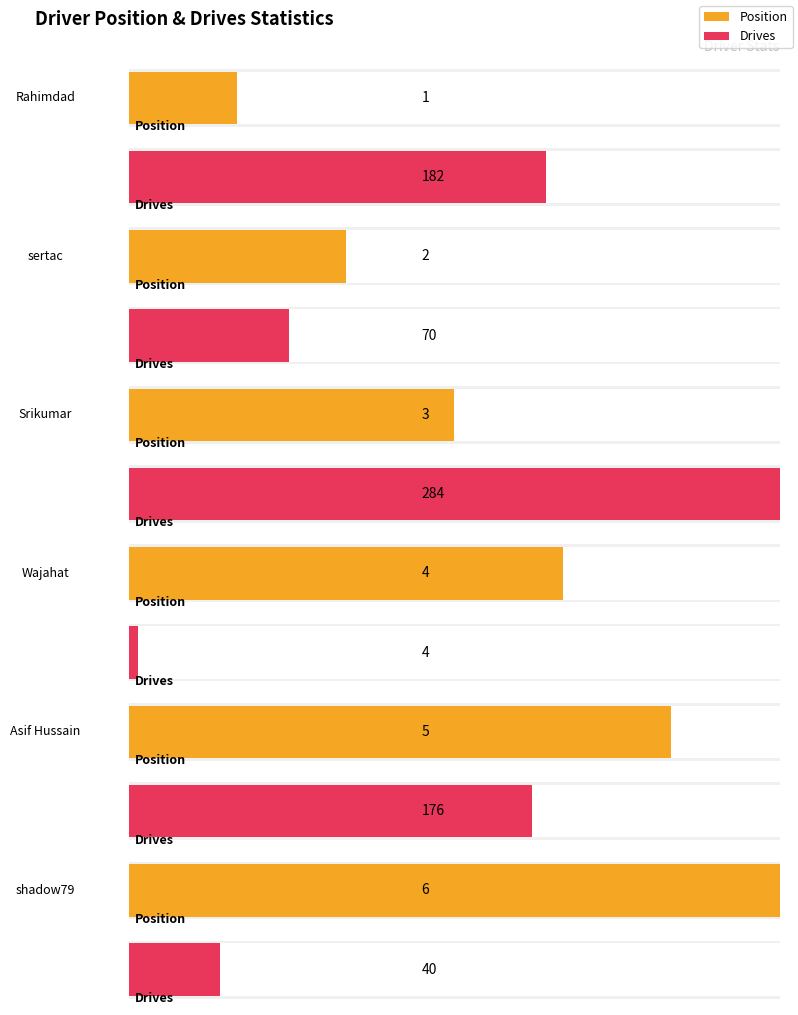

What is the minimum value shown in the chart?

1